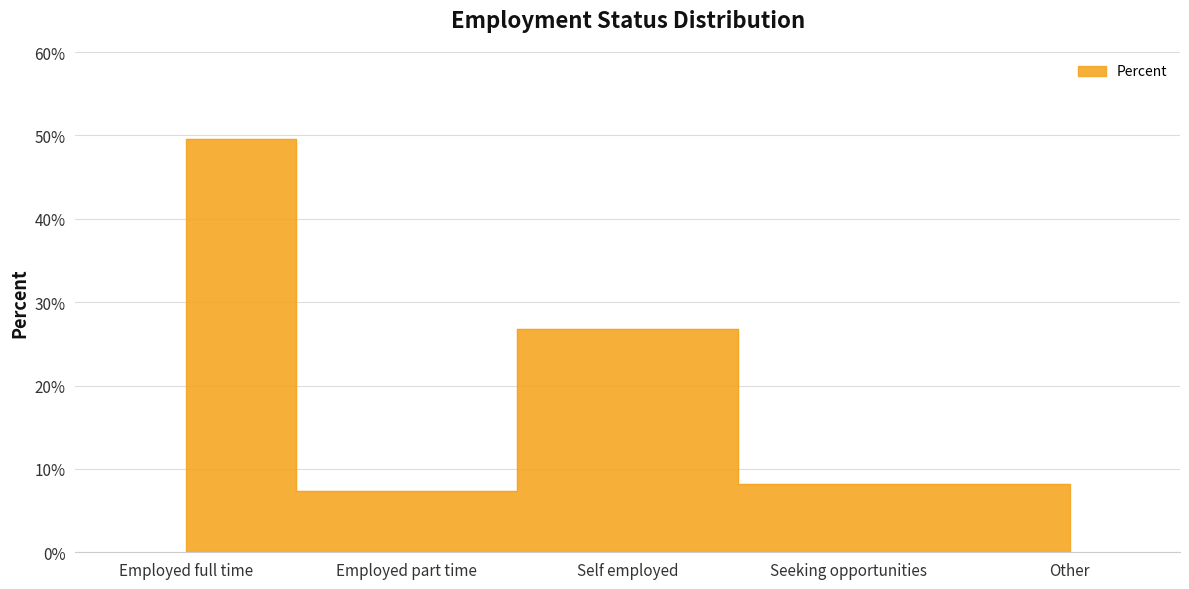

Is this an area chart (filled region under the line)?

No